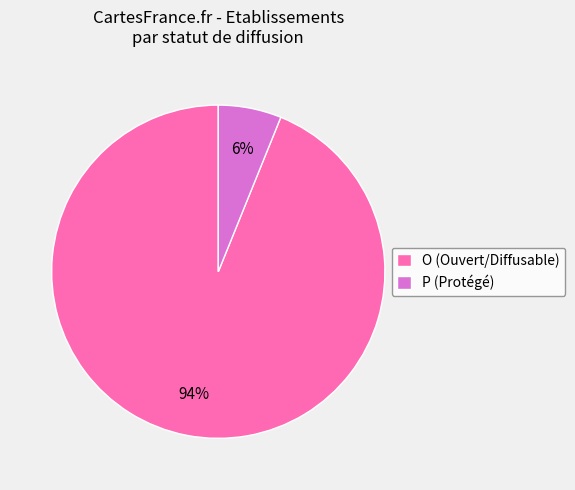

Approximately how many times larger is the value at P compared to O?

0.1